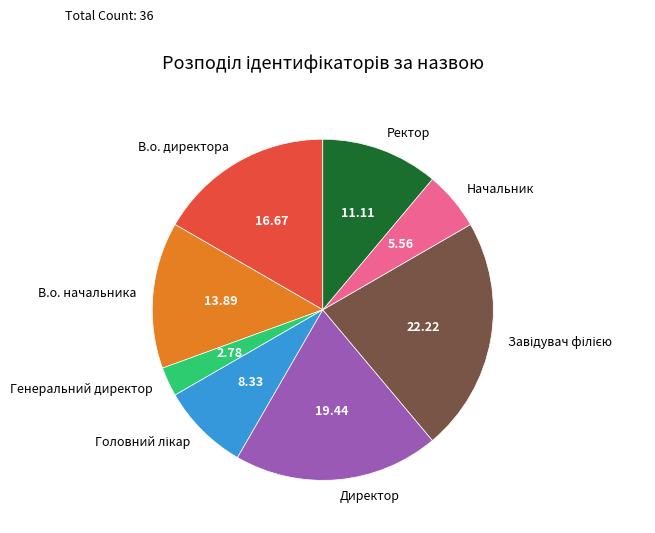

How many slices are in this pie chart?

8